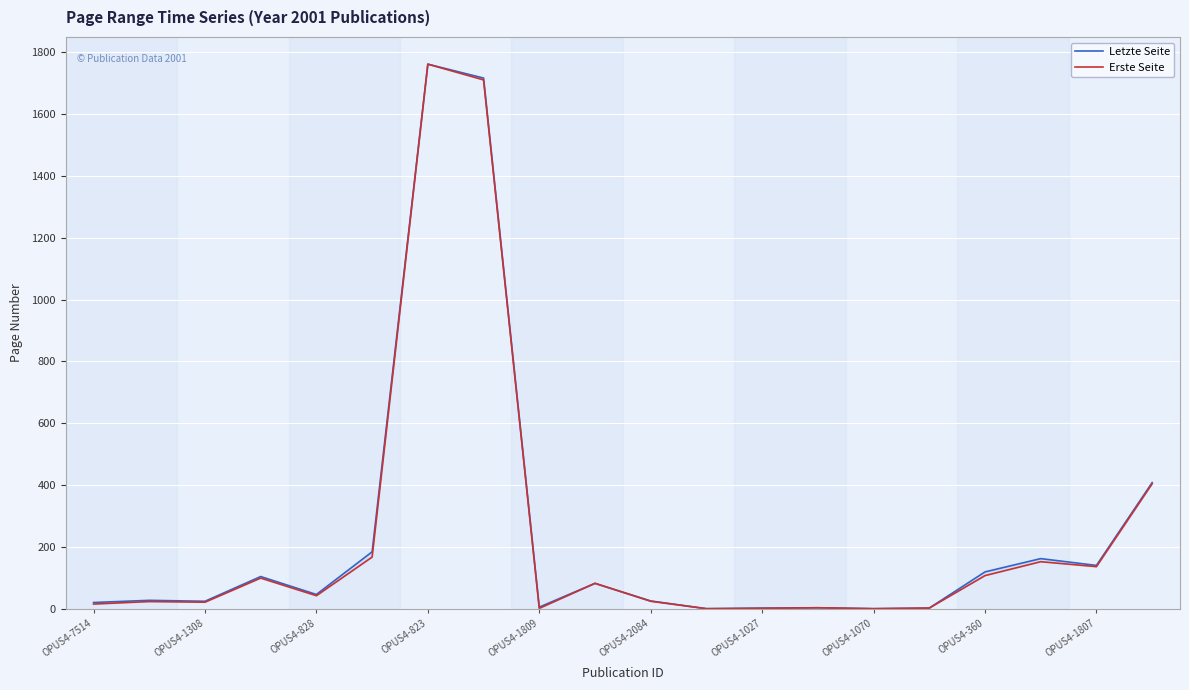

Rank the series by their maximum value, from lowest to highest.

Letzte Seite, Erste Seite